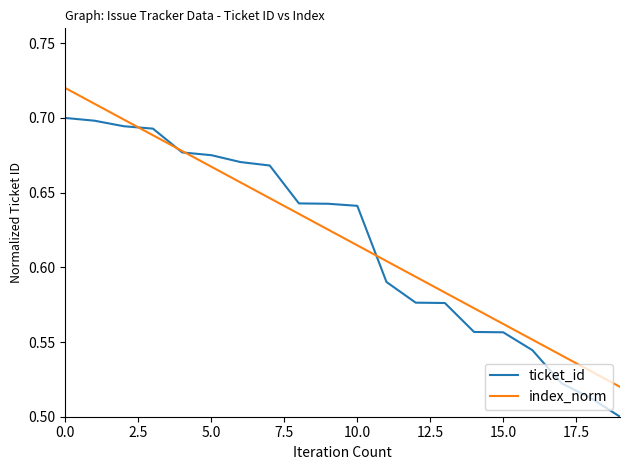

List the series in order of their peak value, highest first.

index_norm, ticket_id